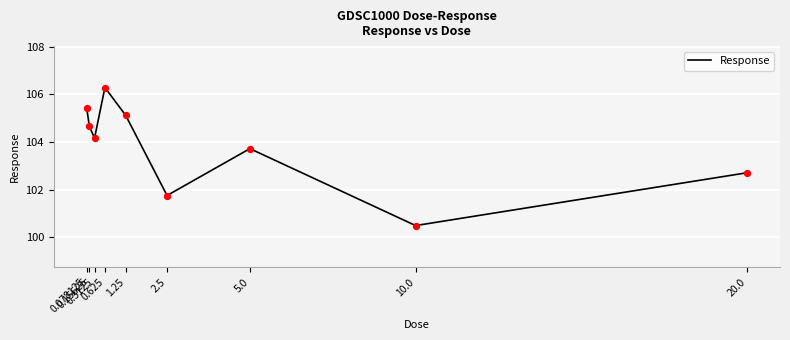

What is the ratio of the value at 20.0 to the value at 0.078125?

1.0